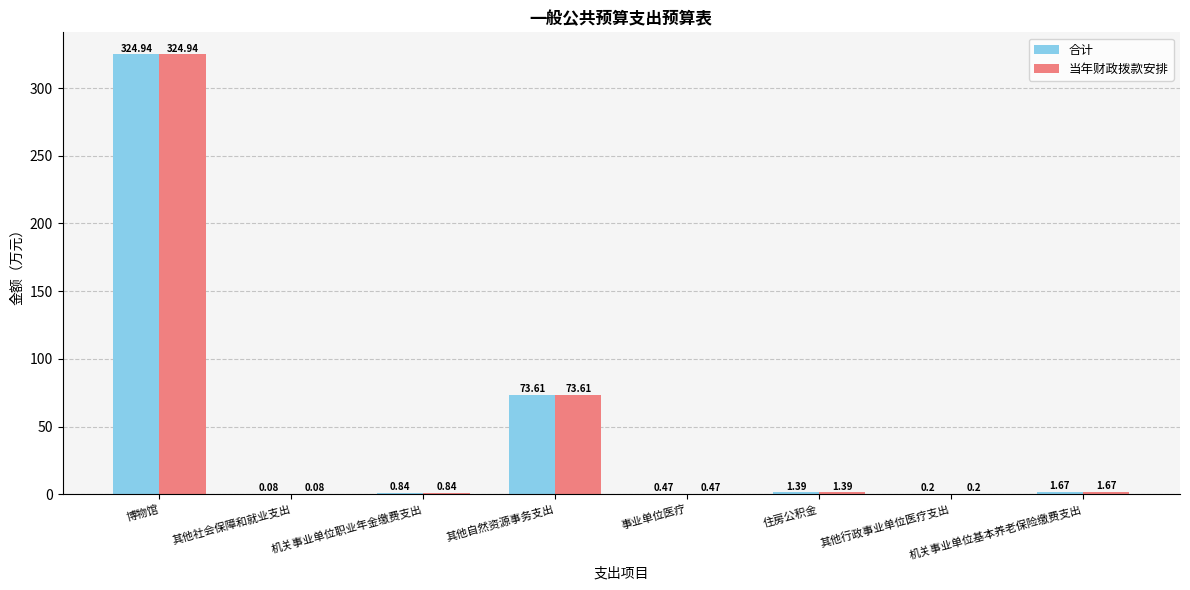

What is the sum of the 合计 values at 其他社会保障和就业支出 and 机关事业单位职业年金缴费支出?

0.9